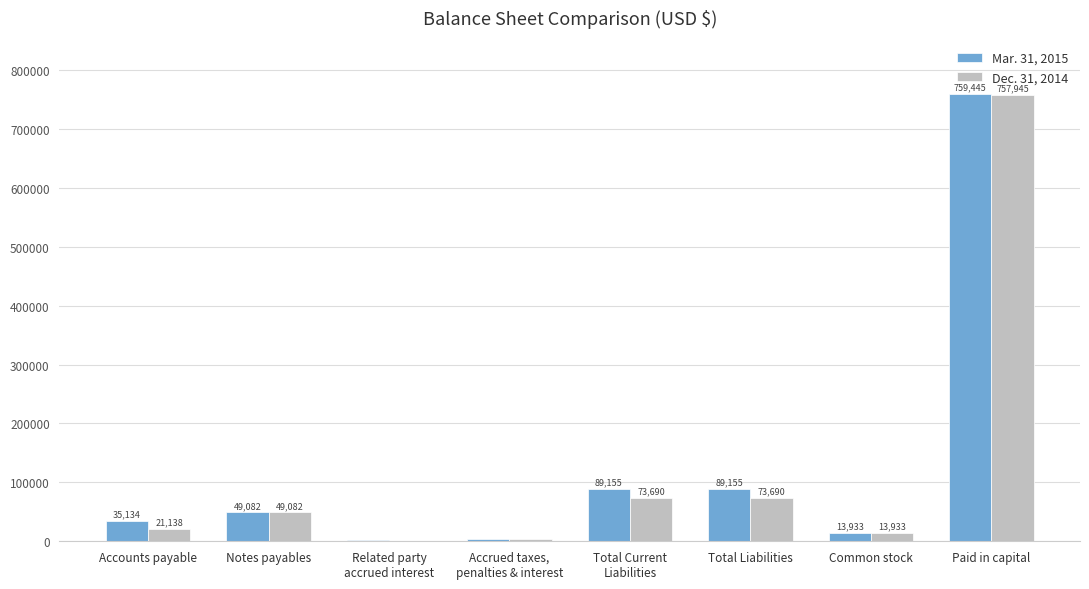

At which category is the sum across all series the highest?

Paid in capital